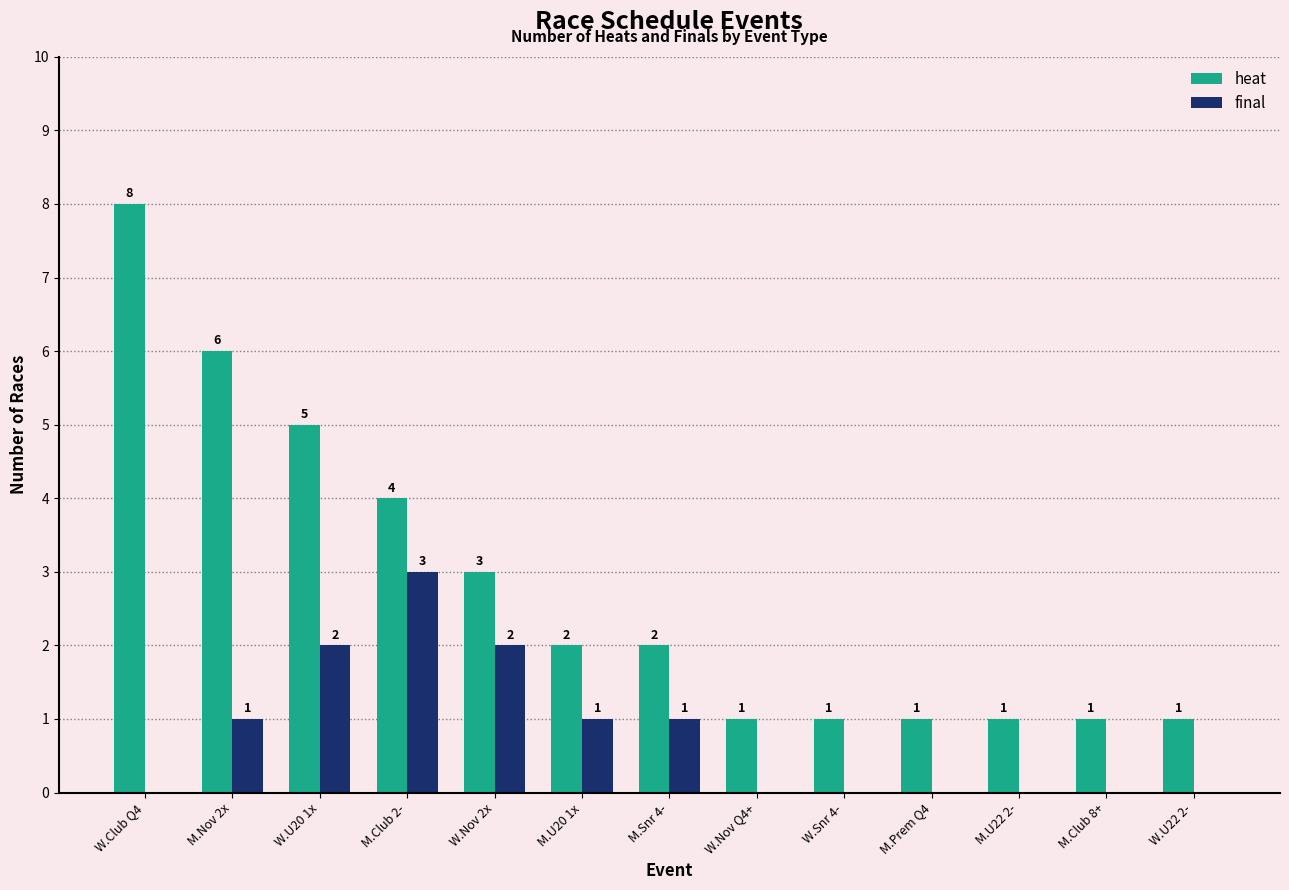

How many heat values are between 1 and 4?

10